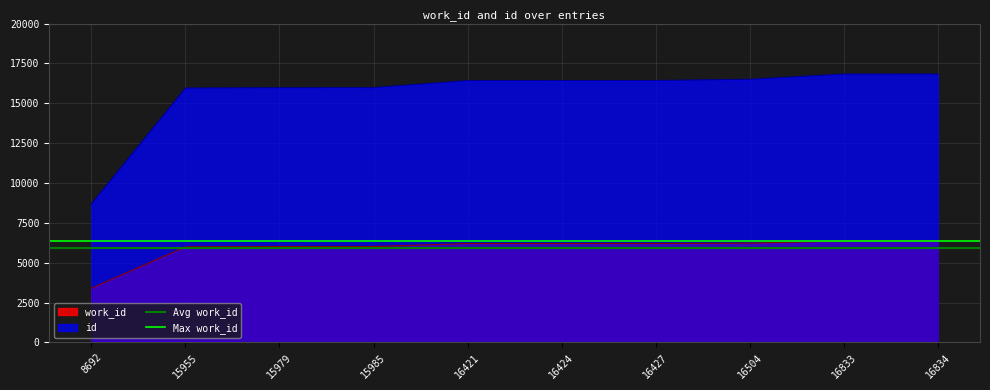

What is the value of the Avg work_id point at the 2nd from the left?

5899.9